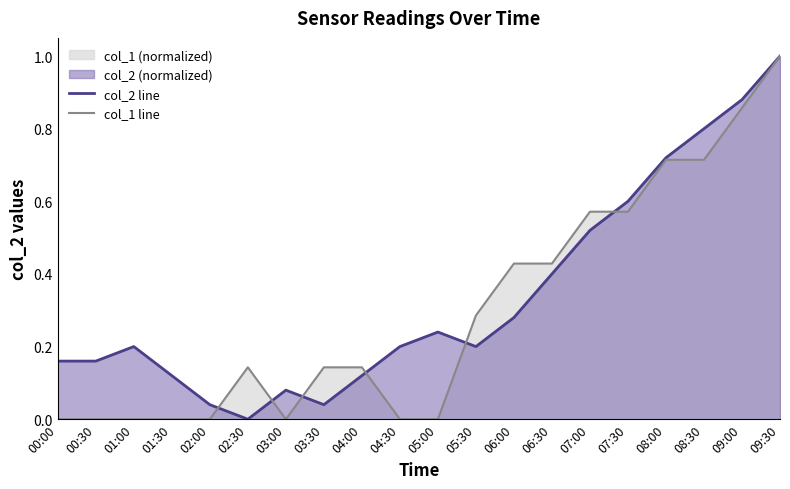

Rank the series at 04:00 from lowest to highest value.

col_2 line, col_1 line